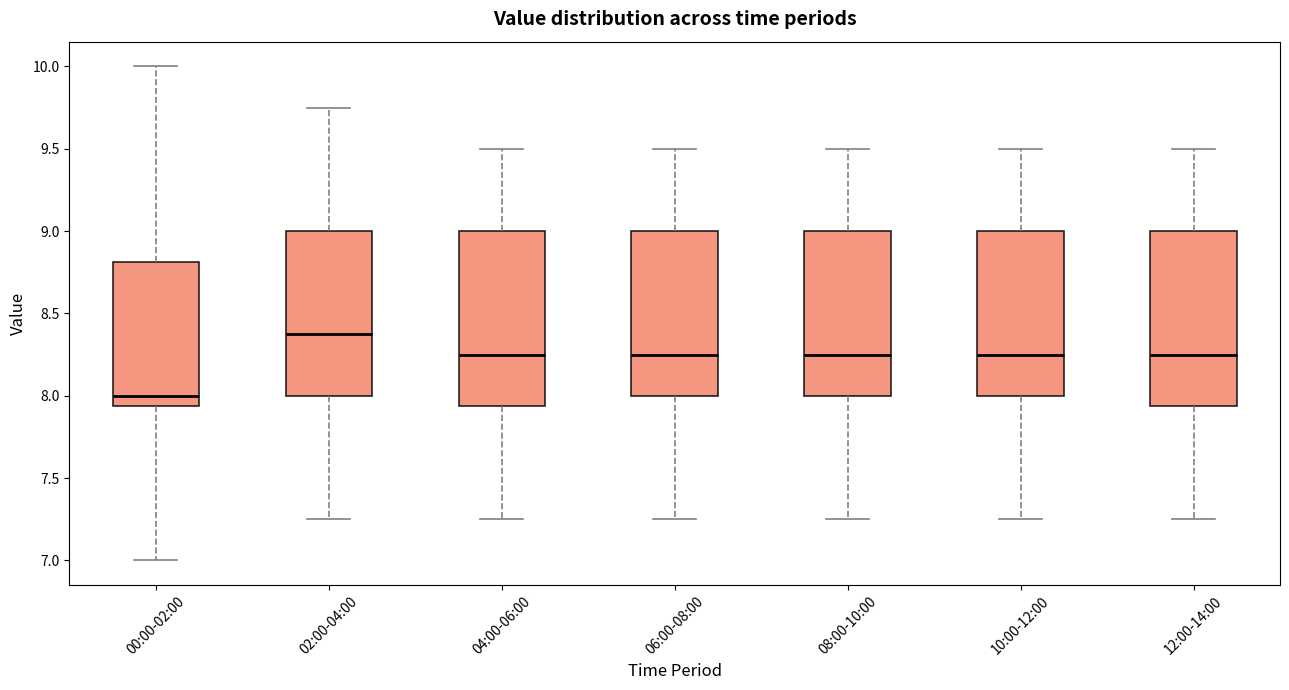

Reading left to right, transcribe this box plot: for each box, give where its median line is, the range the box spans, and where its two whiskers end, as read against the y-axis. The values are not printed on the chart, so give them approximately, as read against the axis.

00:00-02:00: median 8.00, box 7.95 to 8.80, whiskers 7.00 to 10.00
02:00-04:00: median 8.40, box 8.00 to 9.00, whiskers 7.25 to 9.75
04:00-06:00: median 8.25, box 7.95 to 9.00, whiskers 7.25 to 9.50
06:00-08:00: median 8.25, box 8.00 to 9.00, whiskers 7.25 to 9.50
08:00-10:00: median 8.25, box 8.00 to 9.00, whiskers 7.25 to 9.50
10:00-12:00: median 8.25, box 8.00 to 9.00, whiskers 7.25 to 9.50
12:00-14:00: median 8.25, box 7.95 to 9.00, whiskers 7.25 to 9.50